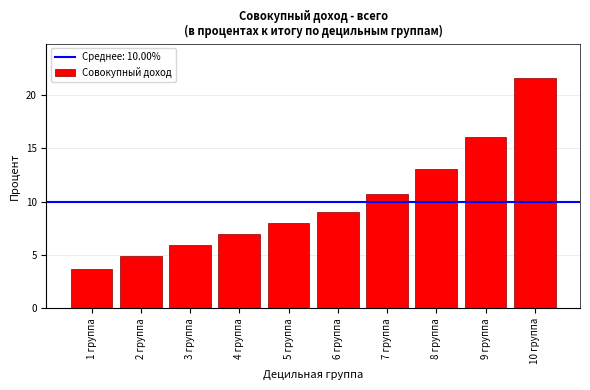

Reading right to left, transcribe all the data shown in this chart.

10 группа=21.6	9 группа=16.1	8 группа=13.0	7 группа=10.8	6 группа=9.1	5 группа=8.0	4 группа=7.0	3 группа=5.9	2 группа=4.9	1 группа=3.7